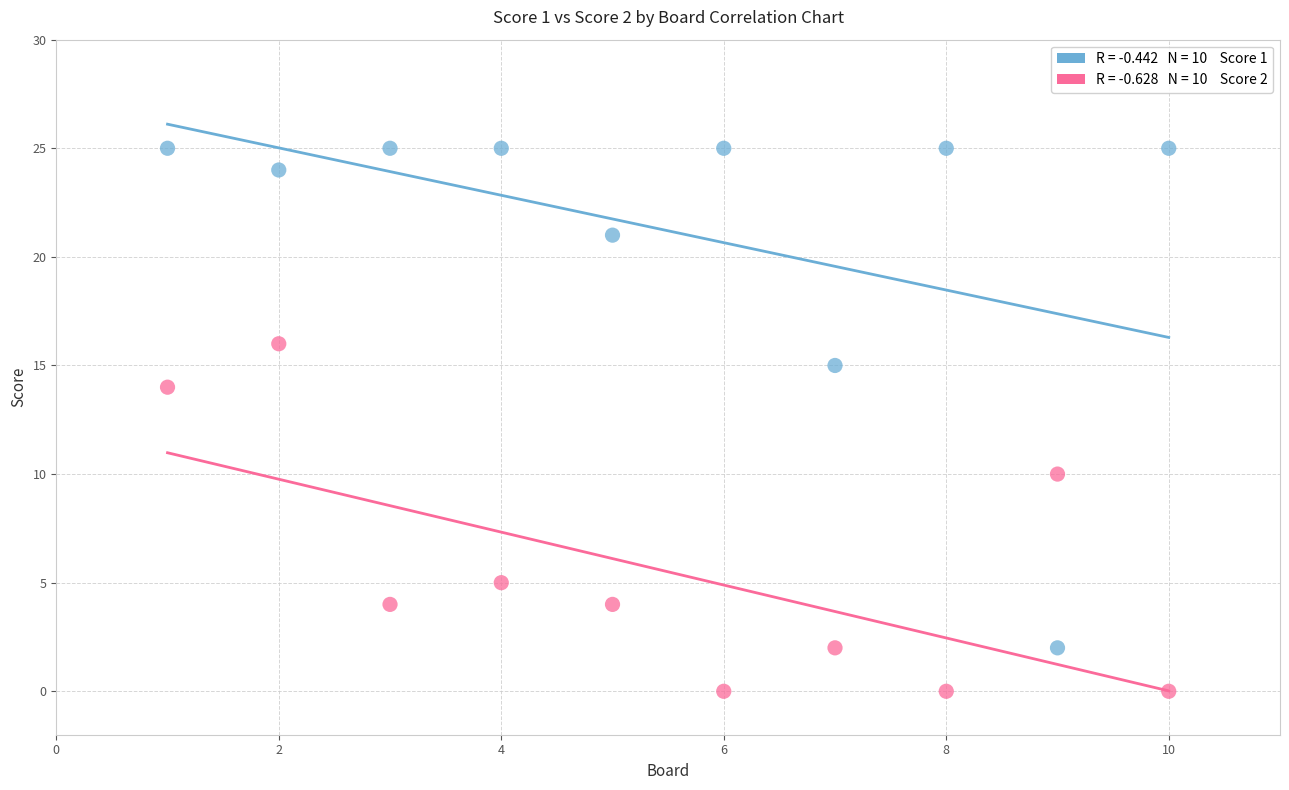

Across all data points, what is the range of Y values (max minus min)?

25